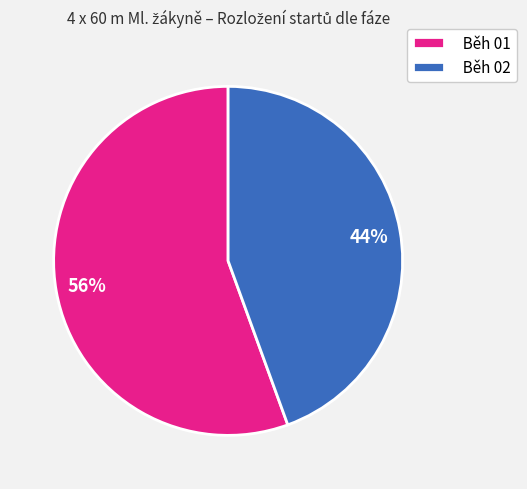

The Běh 02 slice represents 44% of the pie. True or false?

True